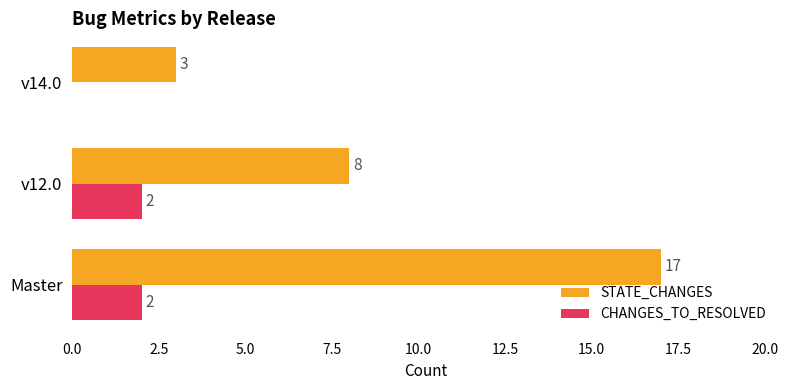

What are all the series names shown in the legend?

STATE_CHANGES, CHANGES_TO_RESOLVED